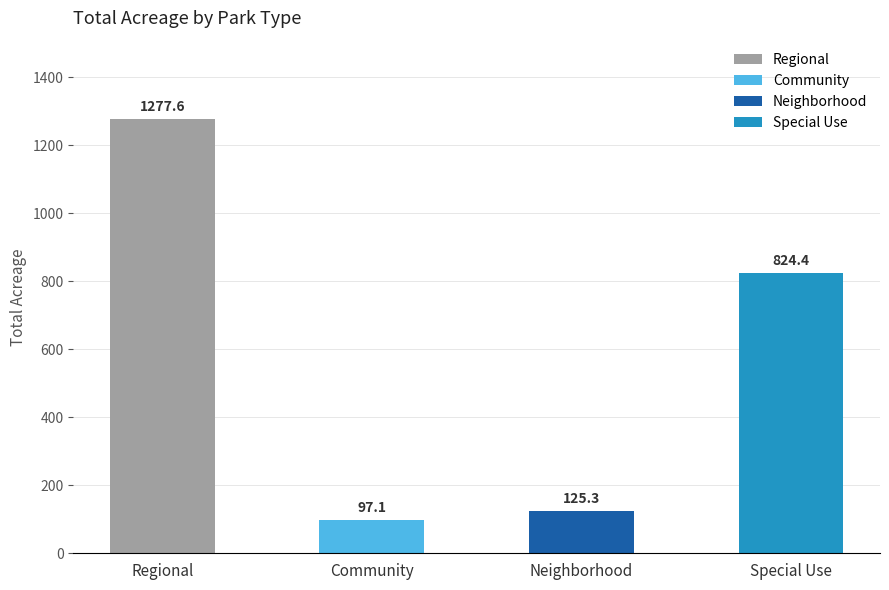

True or false: the data shows 125.3 at Neighborhood.

True